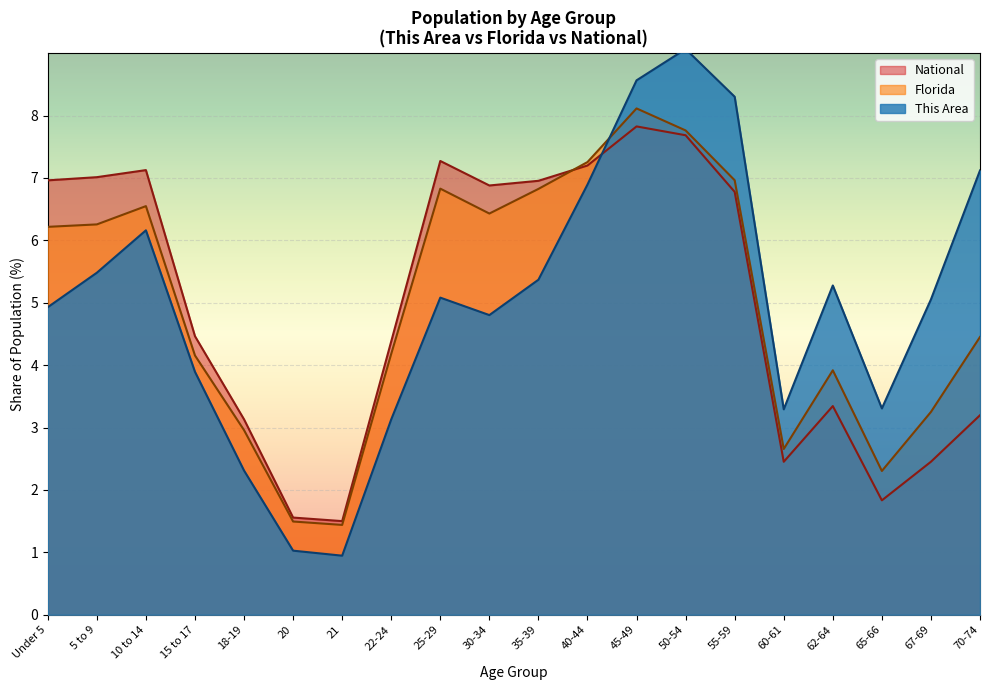

Between which two adjacent categories do National and Florida first intersect?

35-39 and 40-44